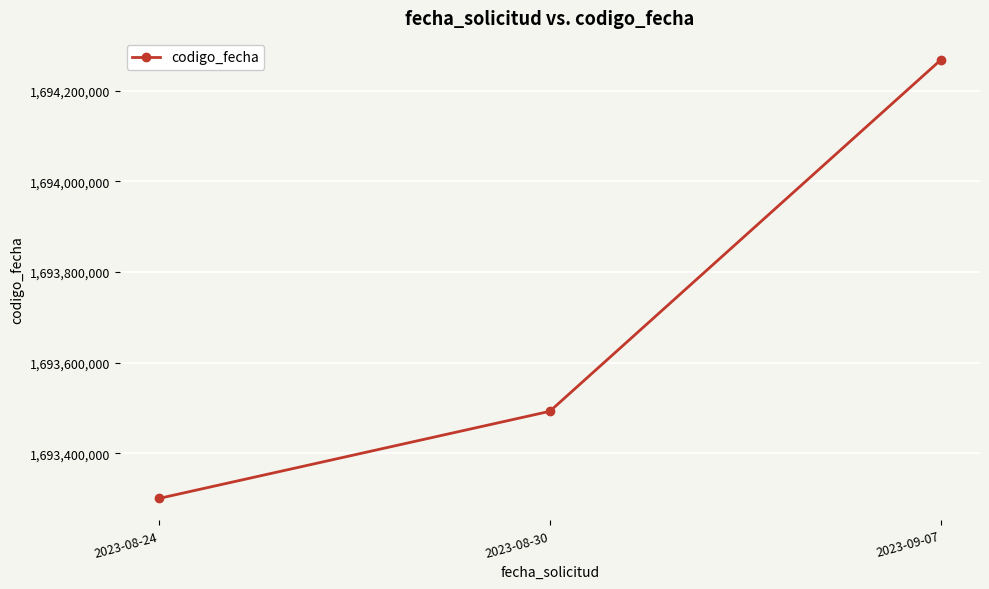

List the labels in order of value, smallest first.

2023-08-24, 2023-08-30, 2023-09-07